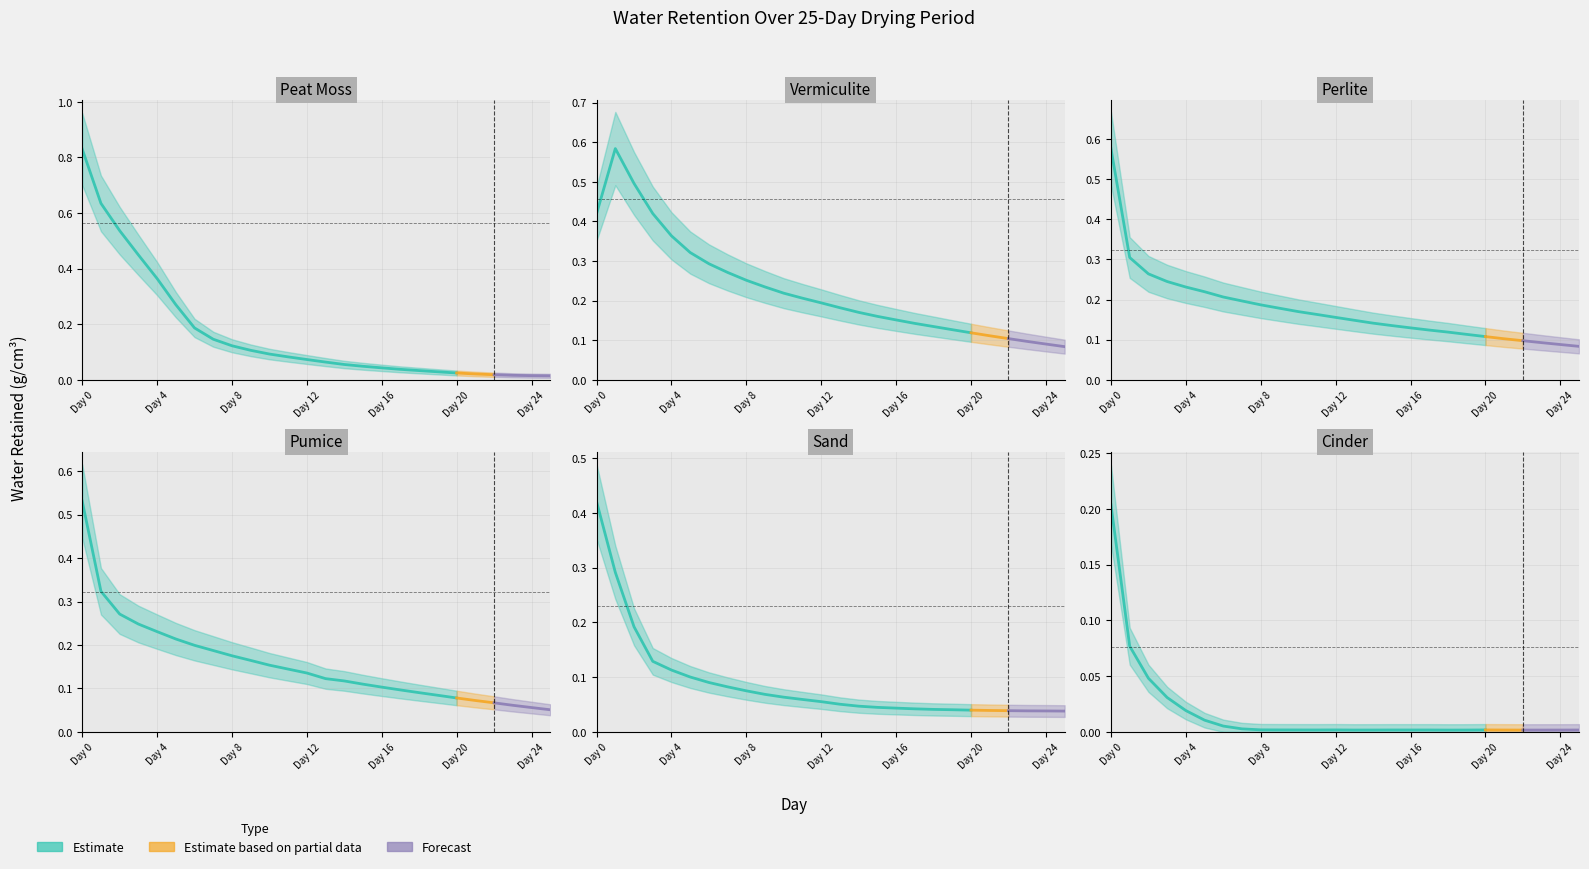

The Pumice series shows 0.1 at Day 22. True or false?

True